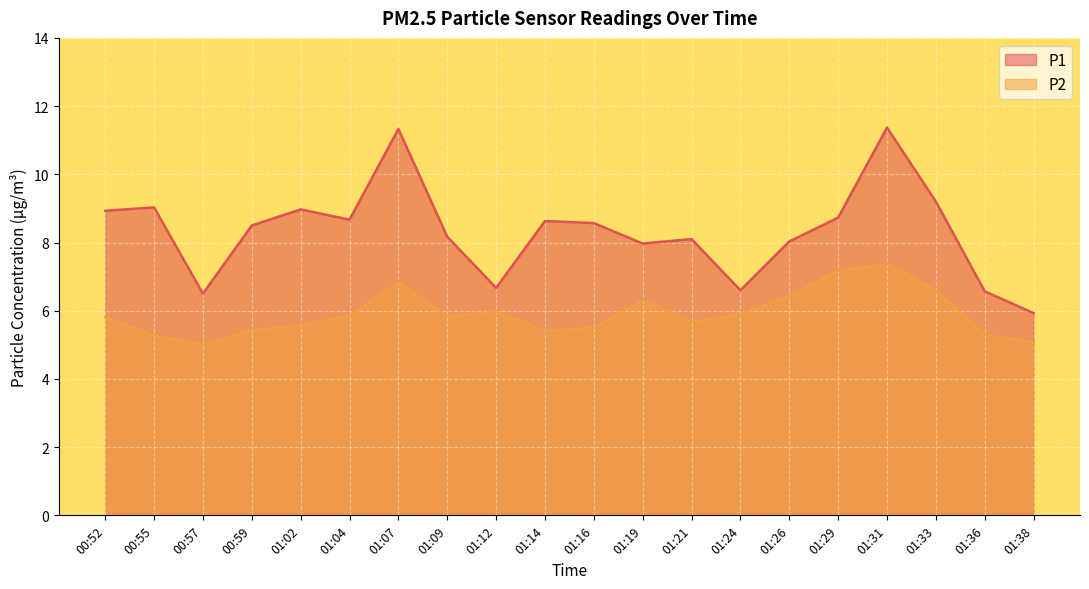

What is the label of the 8th point from the right?

01:21